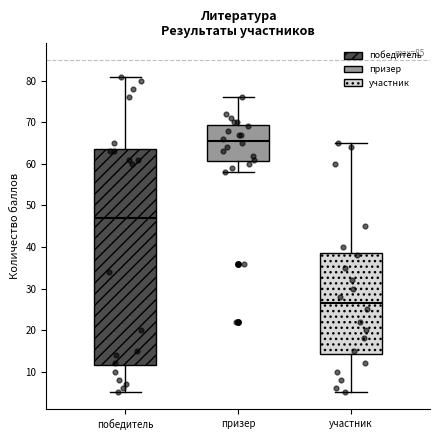

Which box has the lowest median line?

участник